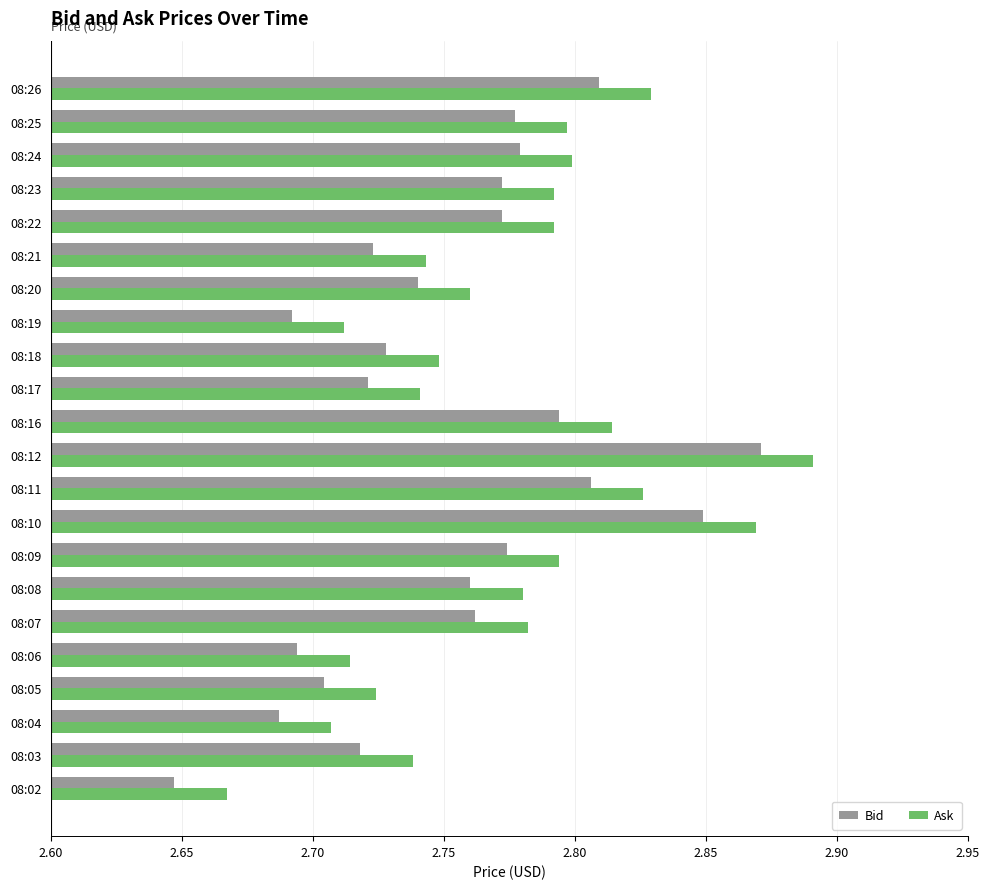

True or false: Bid has a value of 1.1 at 08:12.

False